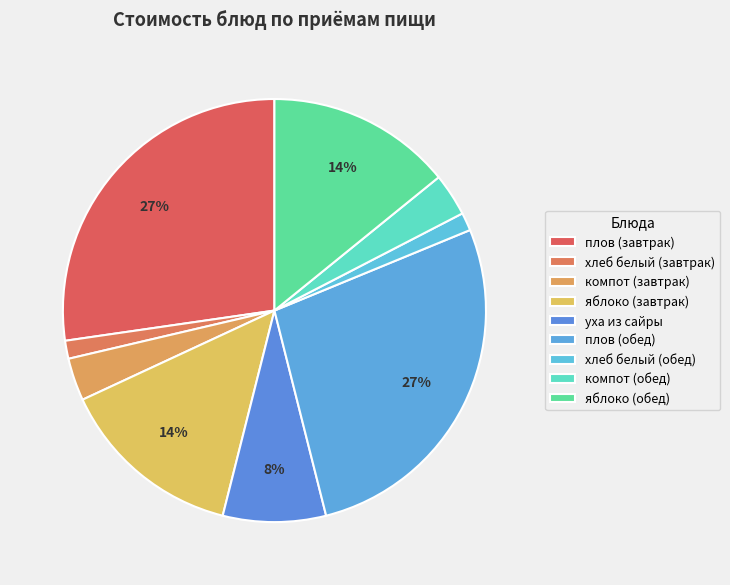

Which slice is the smallest?

хлеб белый (завтрак)